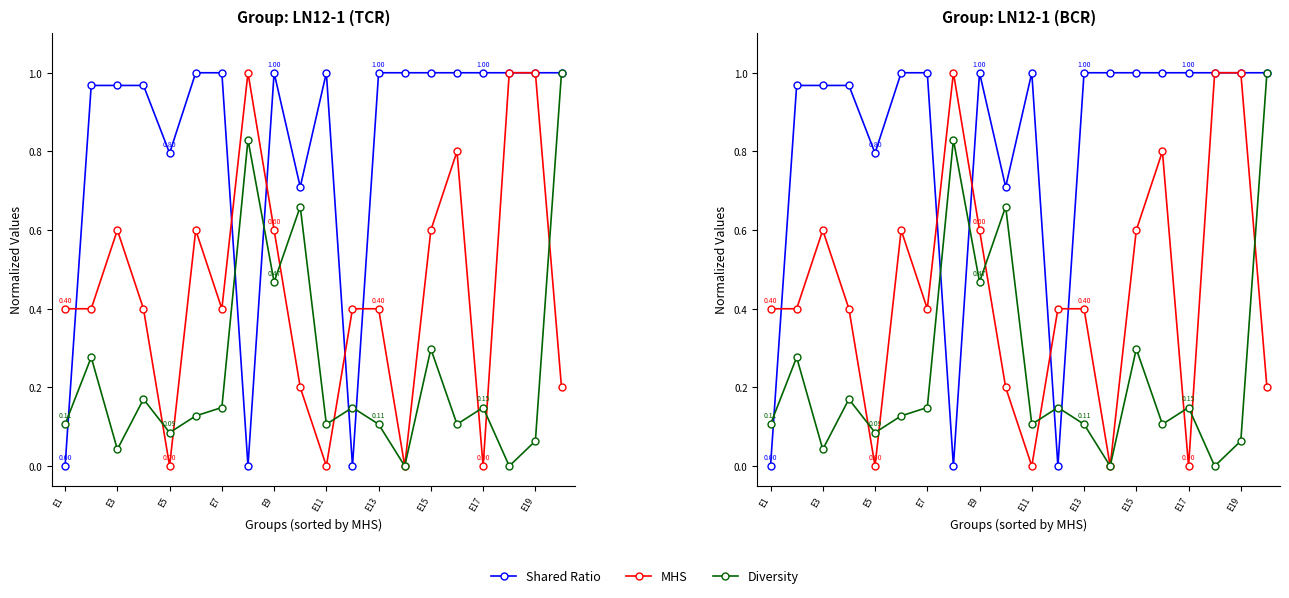

At how many categories does at least one series exceed 0?

20